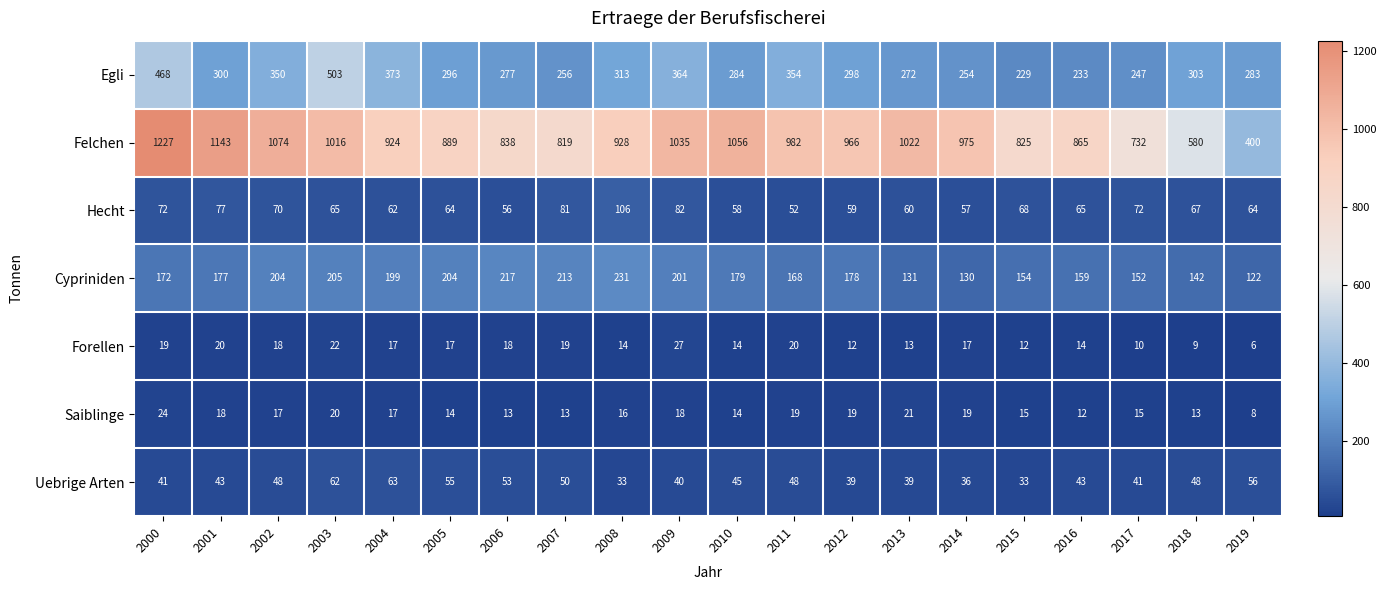

Which series has the largest range (max minus min)?

Felchen